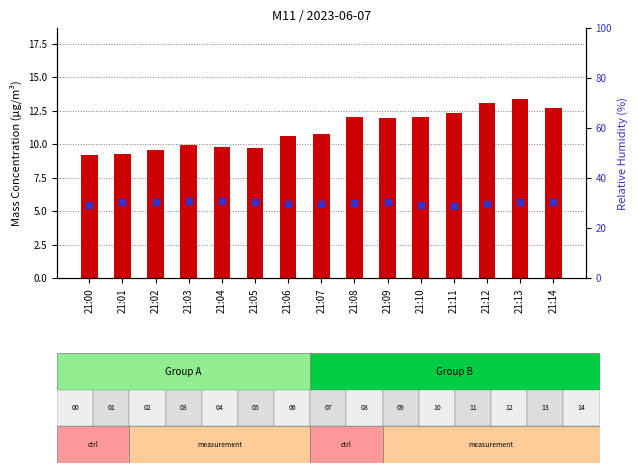

Which series contains the lowest Y value?

count (X0_M11)